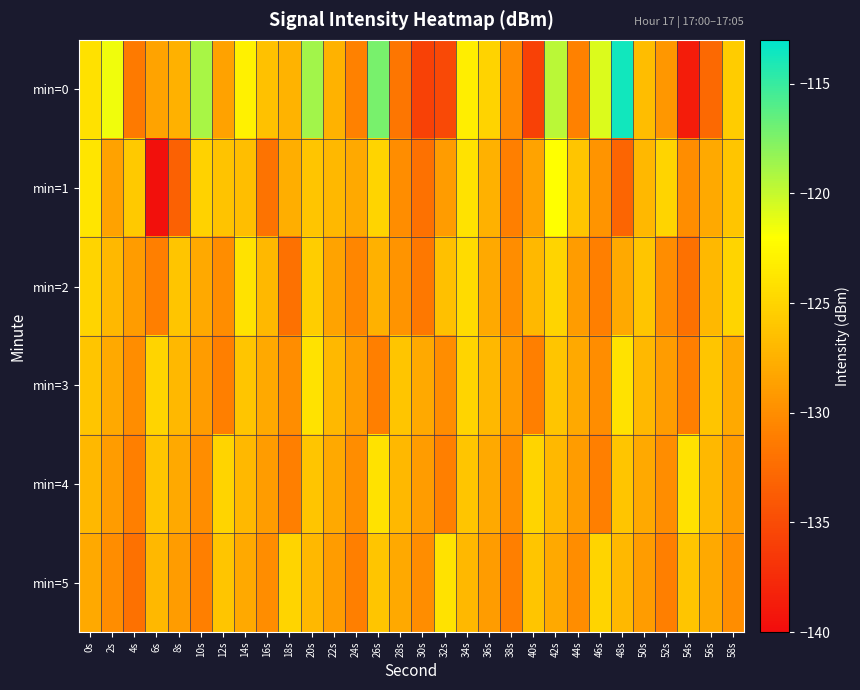

List the series in order of their peak value, highest first.

min=0, min=1, min=2, min=3, min=4, min=5